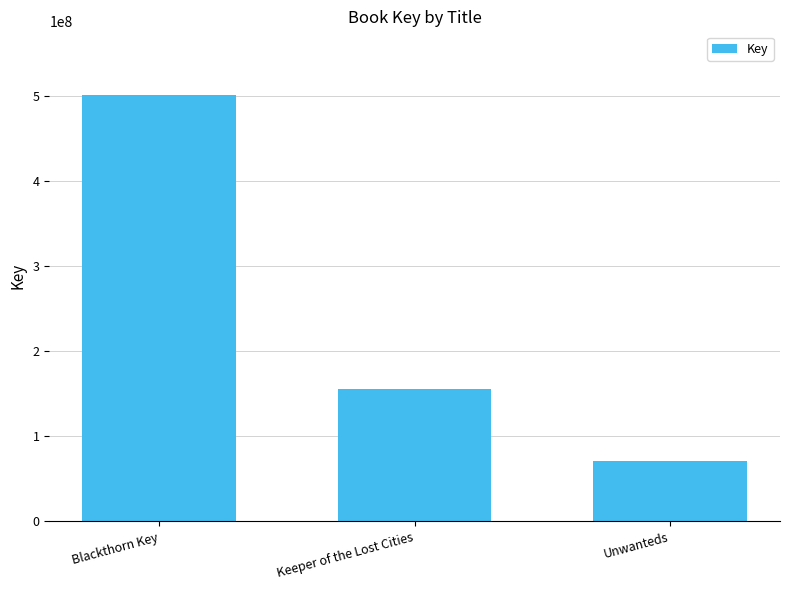

How many values are below 155249430?

1